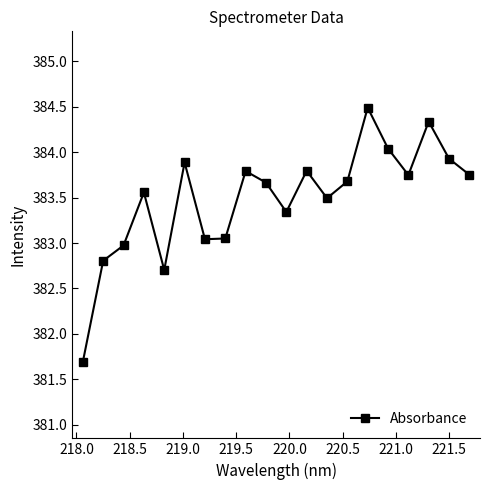

Does the chart display data point markers on the line(s)?

Yes